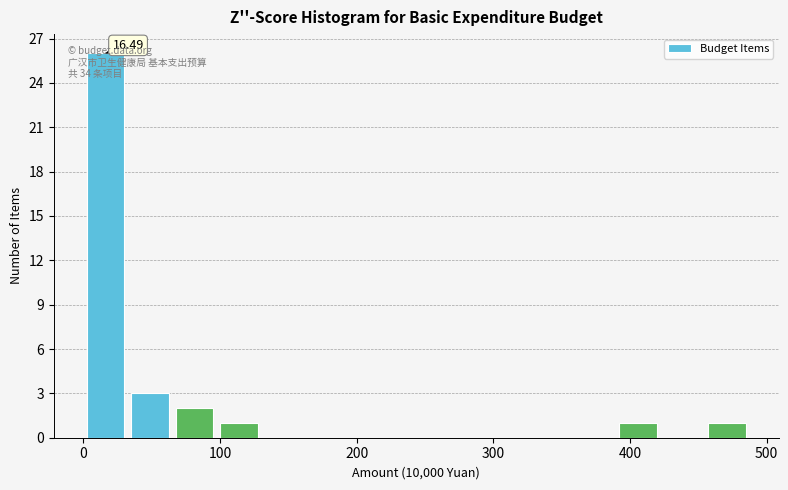

Read against the x-axis, roughly where is the centre of the tallest bar?

20